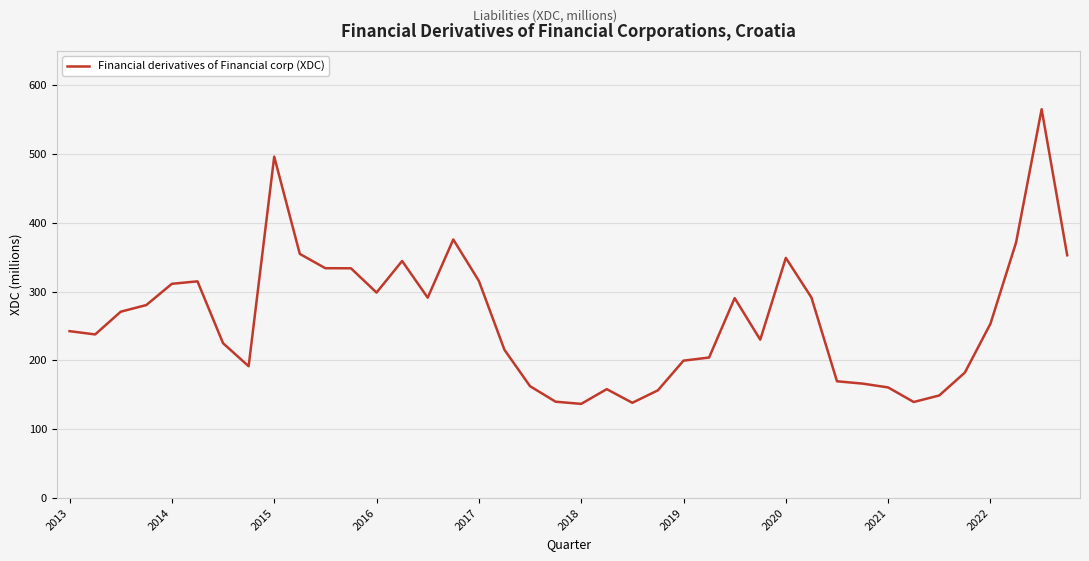

What is the maximum value shown in the chart?

565.1